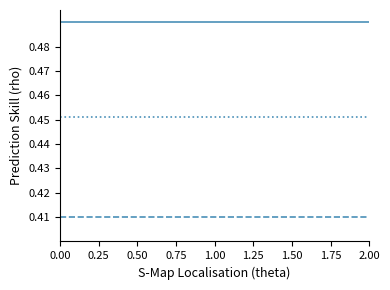

What is the total value across all series at 2.00?

1.4